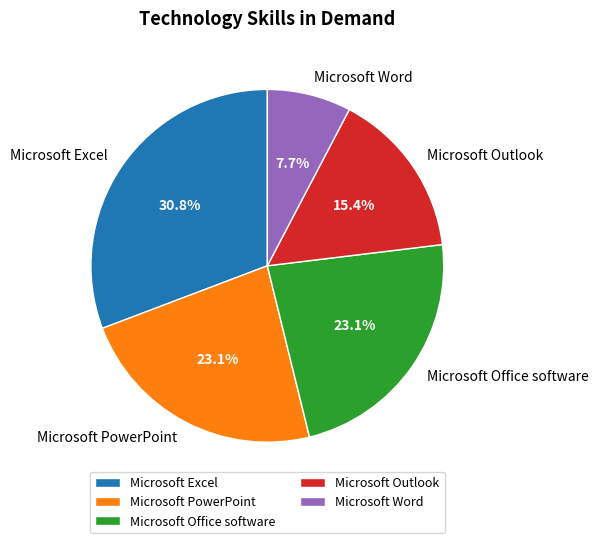

Which slice is the largest?

Microsoft Excel